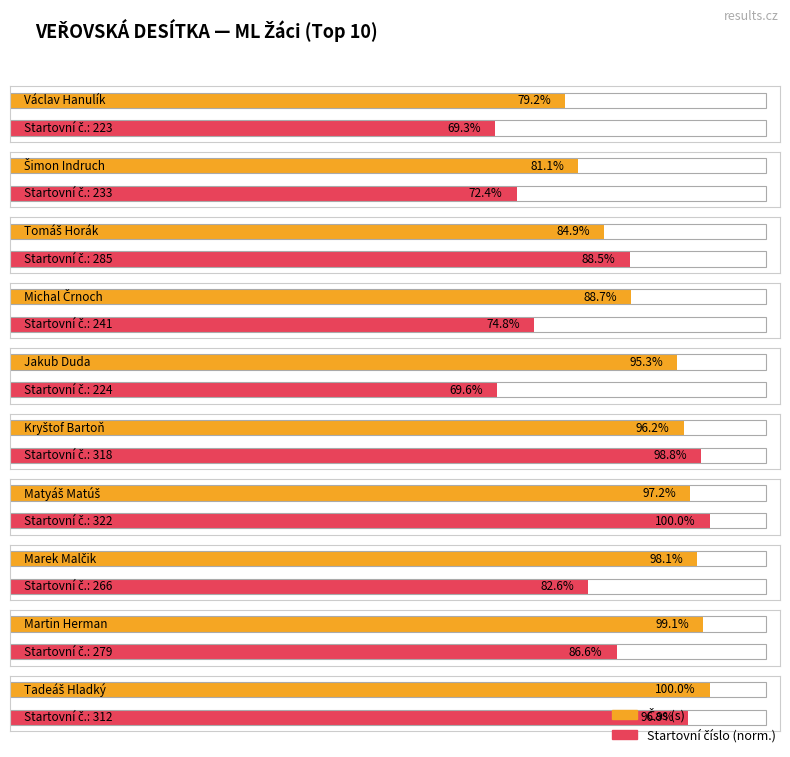

The value of Startovní číslo at Jakub Duda is 224. True or false?

True